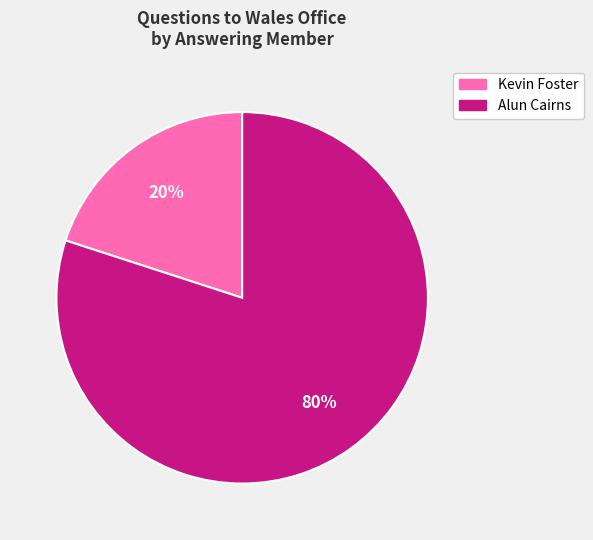

To the nearest percent, what is the average slice percentage?

50%